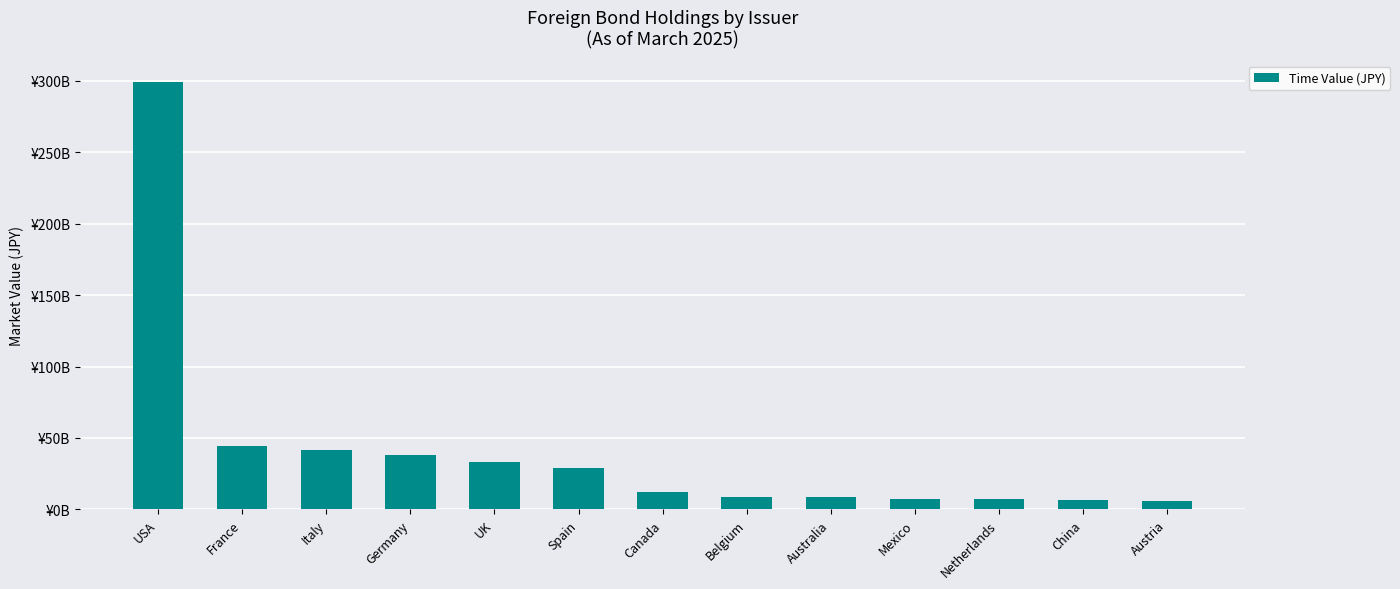

Between Mexico and USA, which is larger?

USA